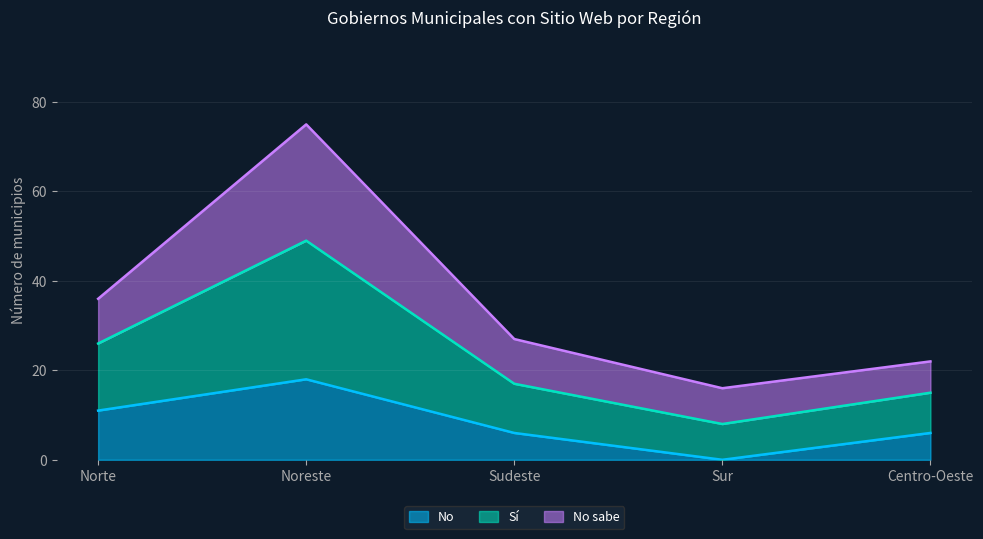

What value does the No series have at Noreste?

18